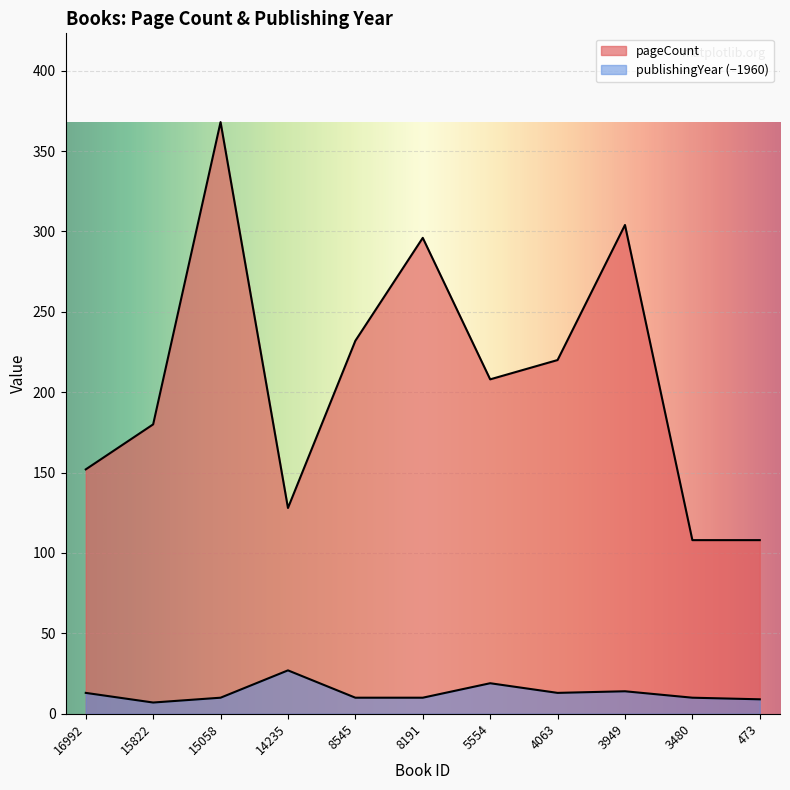

How many lines are shown in the chart?

2